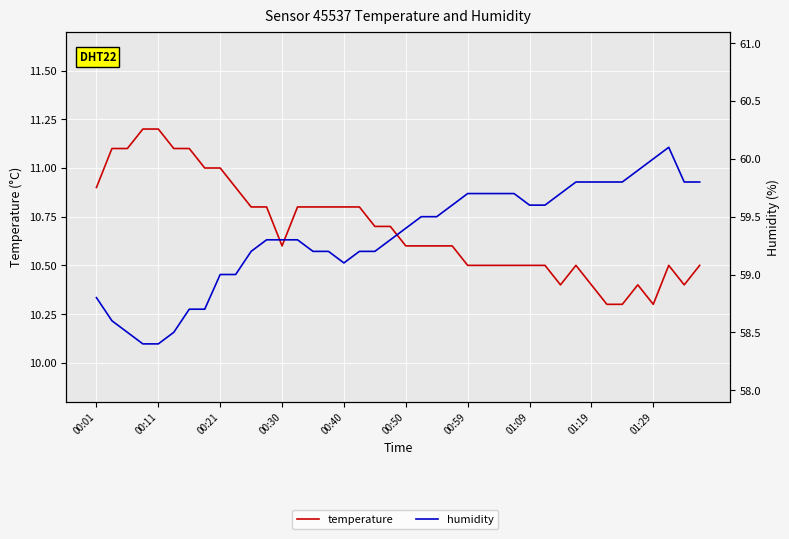

At 01:19, list the series in order from smallest to largest.

temperature, humidity